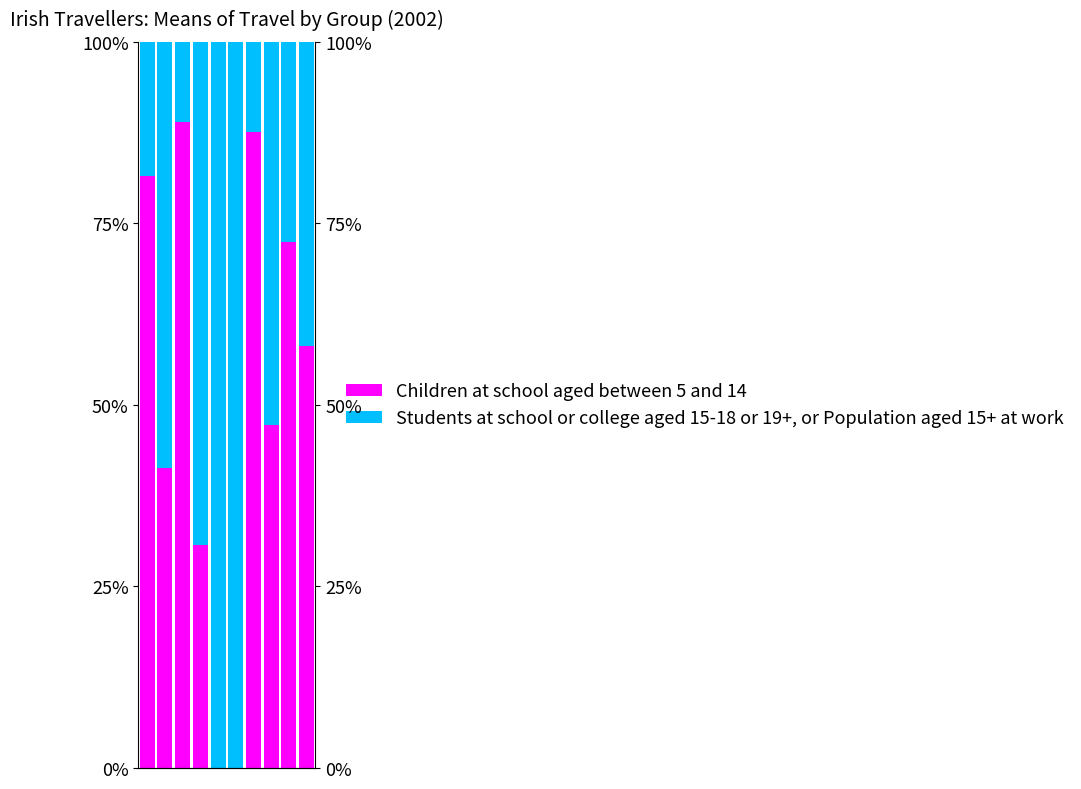

Is it true that Children at school aged between 5 and 14 equals 55.2 at −2.5?

False